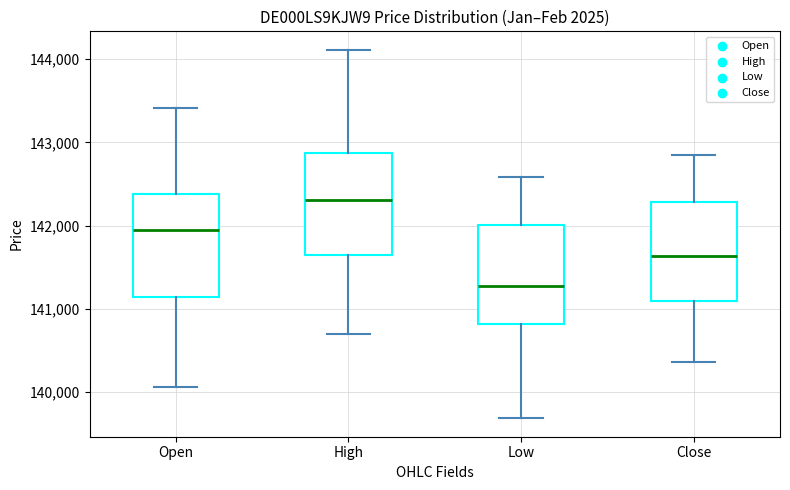

Where is the lower edge of the box for Open on the y-axis? The values are not printed on the chart, so give them approximately, as read against the axis.

141100